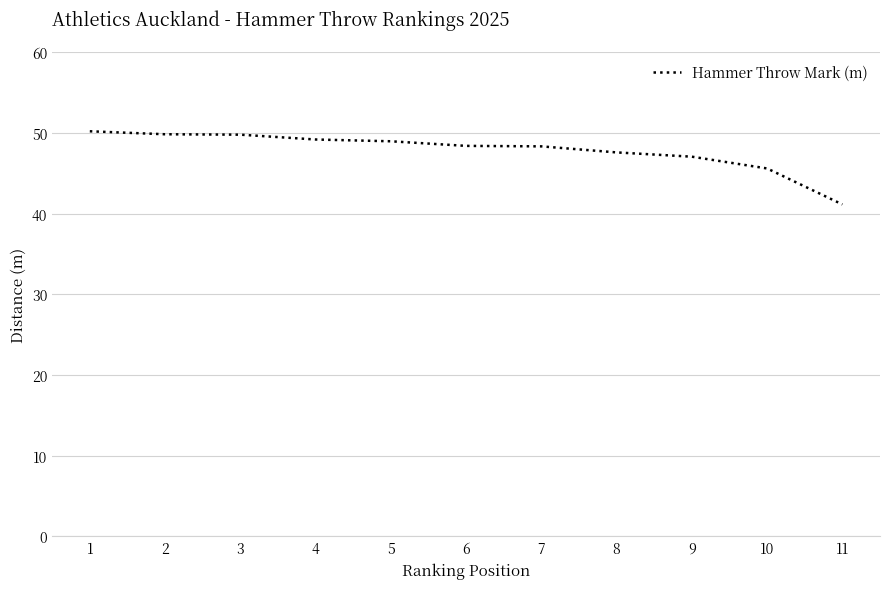

Read the value at 9.

47.1